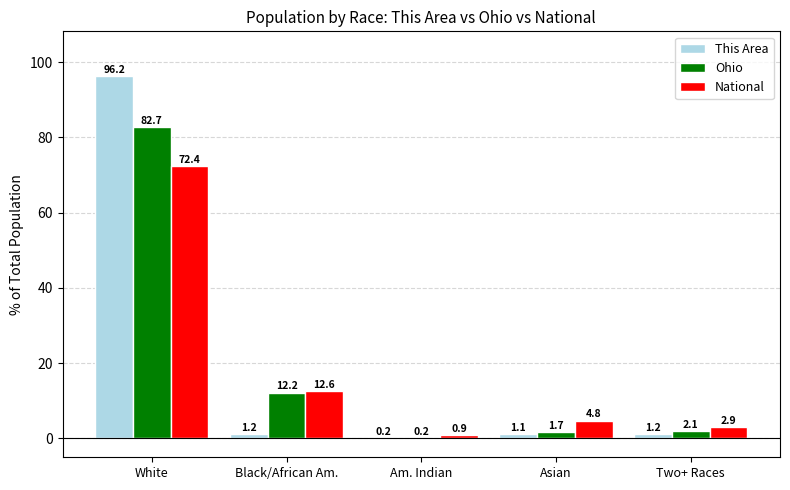

Is the value of National at White greater than the value of This Area at Asian?

Yes